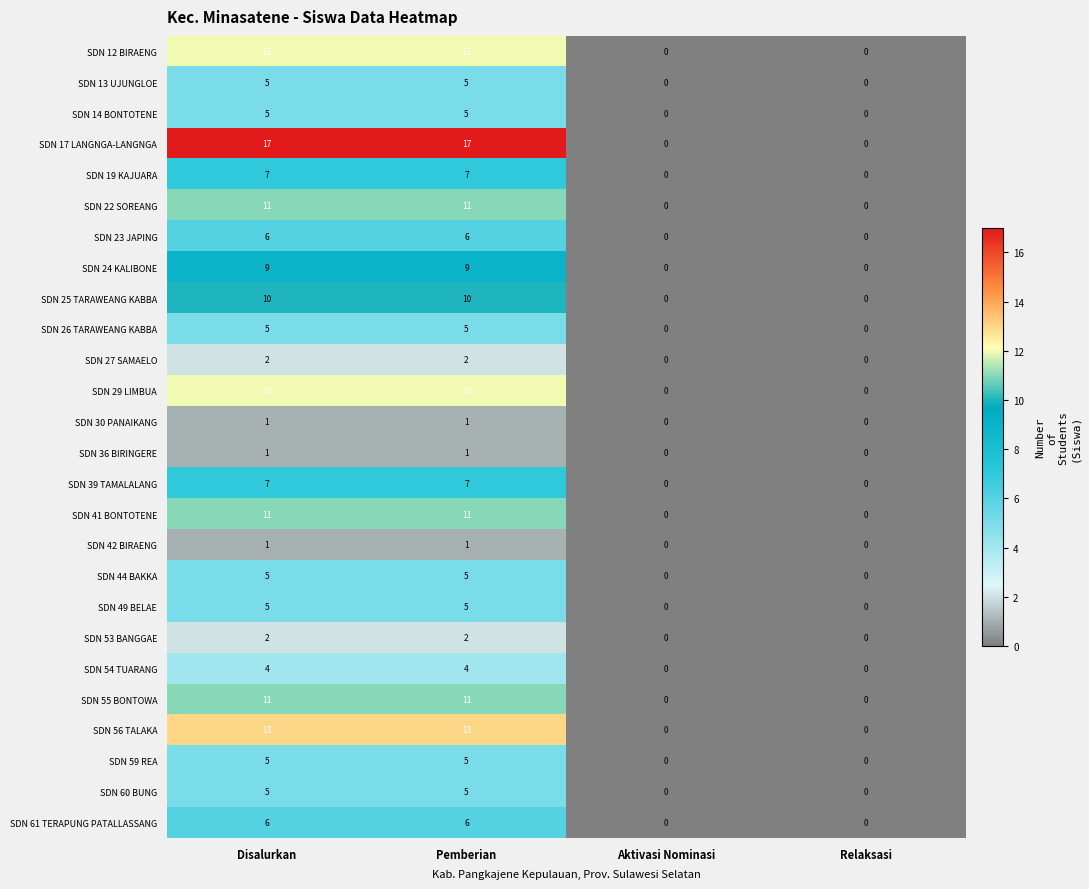

How many distinct data groups are displayed?

26